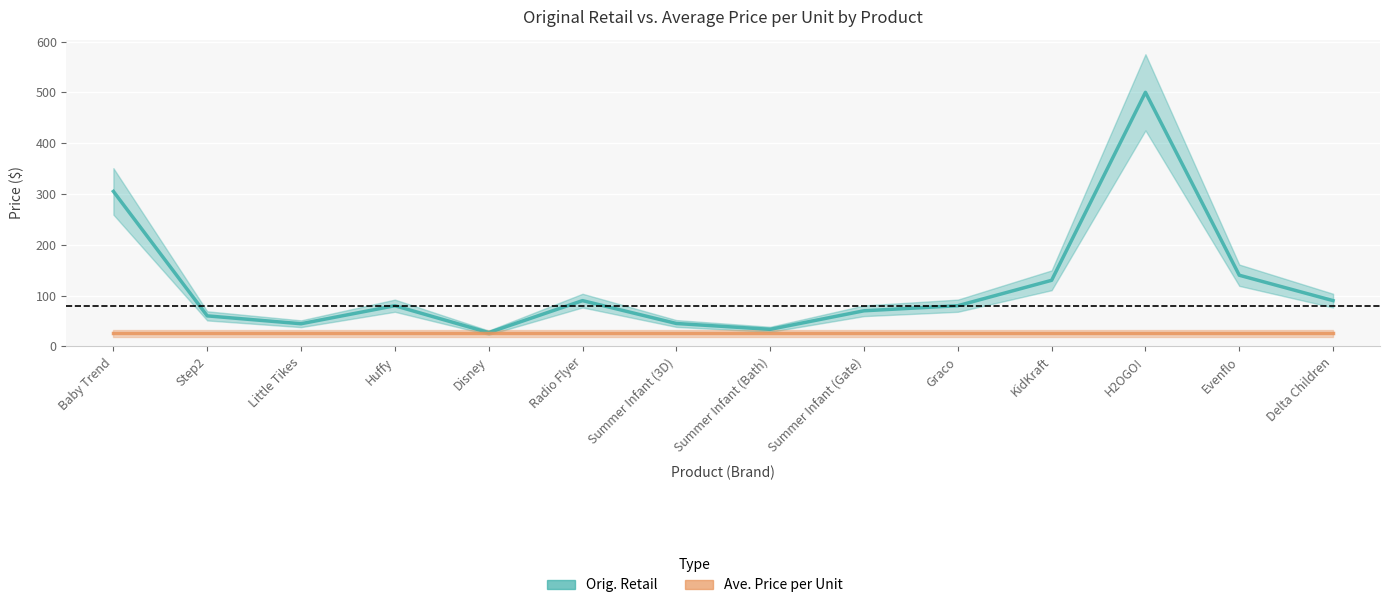

True or false: Orig. Retail and Ave. Price per Unit intersect in this chart.

False